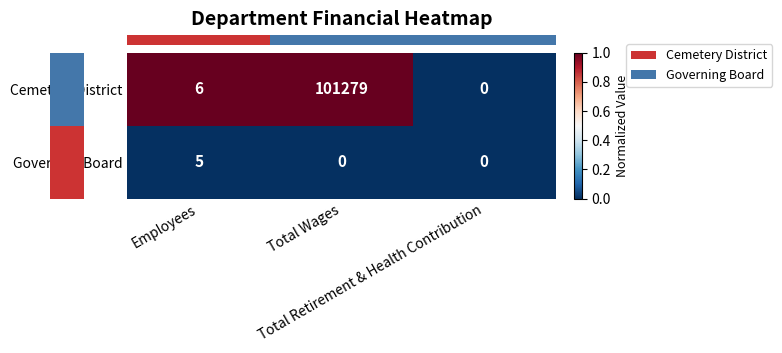

Which series has the widest spread of values?

Cemetery District